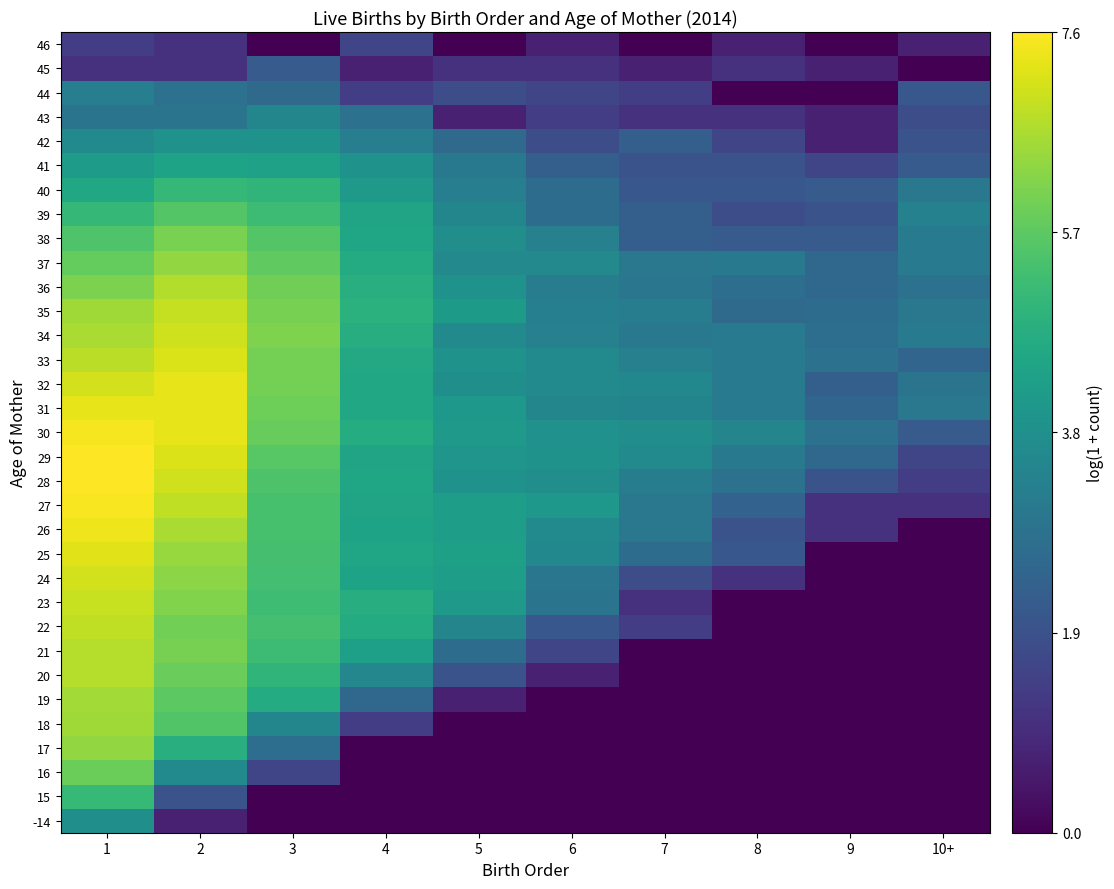

Reading left to right, what are all the values shown in this chart?

-14: 1=3.8	2=0.7	3=0.0	4=0.0	5=0.0	6=0.0	7=0.0	8=0.0	9=0.0	10+=0.0
15: 1=5.1	2=1.9	3=0.0	4=0.0	5=0.0	6=0.0	7=0.0	8=0.0	9=0.0	10+=0.0
16: 1=5.9	2=3.7	3=1.6	4=0.0	5=0.0	6=0.0	7=0.0	8=0.0	9=0.0	10+=0.0
17: 1=6.4	2=4.8	3=2.8	4=0.0	5=0.0	6=0.0	7=0.0	8=0.0	9=0.0	10+=0.0
18: 1=6.5	2=5.6	3=3.5	4=1.4	5=0.0	6=0.0	7=0.0	8=0.0	9=0.0	10+=0.0
19: 1=6.6	2=5.7	3=4.7	4=2.6	5=0.7	6=0.0	7=0.0	8=0.0	9=0.0	10+=0.0
20: 1=6.8	2=5.9	3=5.0	4=3.5	5=1.9	6=0.7	7=0.0	8=0.0	9=0.0	10+=0.0
21: 1=6.8	2=6.1	3=5.2	4=4.3	5=2.7	6=1.6	7=0.0	8=0.0	9=0.0	10+=0.0
22: 1=6.9	2=6.0	3=5.4	4=4.7	5=3.5	6=2.1	7=1.4	8=0.0	9=0.0	10+=0.0
23: 1=7.0	2=6.2	3=5.3	4=4.7	5=4.1	6=2.9	7=1.1	8=0.0	9=0.0	10+=0.0
24: 1=7.1	2=6.3	3=5.4	4=4.4	5=4.3	6=3.0	7=1.8	8=1.1	9=0.0	10+=0.0
25: 1=7.3	2=6.5	3=5.4	4=4.5	5=4.3	6=3.6	7=2.7	8=2.1	9=0.0	10+=0.0
26: 1=7.4	2=6.7	3=5.4	4=4.4	5=4.2	6=3.6	7=3.0	8=1.9	9=1.1	10+=0.0
27: 1=7.6	2=6.9	3=5.4	4=4.4	5=4.2	6=4.1	7=3.0	8=2.4	9=1.1	10+=1.1
28: 1=7.6	2=7.1	3=5.5	4=4.5	5=3.9	6=3.8	7=3.2	8=2.8	9=1.9	10+=1.4
29: 1=7.6	2=7.2	3=5.6	4=4.5	5=4.0	6=3.9	7=3.6	8=3.1	9=2.6	10+=1.6
30: 1=7.5	2=7.4	3=5.9	4=4.7	5=4.1	6=3.9	7=3.8	8=3.5	9=2.9	10+=2.2
31: 1=7.4	2=7.3	3=5.9	4=4.6	5=4.1	6=3.5	7=3.4	8=3.1	9=2.5	10+=3.0
32: 1=7.1	2=7.3	3=6.0	4=4.6	5=3.8	6=3.6	7=3.6	8=3.1	9=2.3	10+=2.9
33: 1=6.8	2=7.2	3=6.0	4=4.6	5=3.9	6=3.6	7=3.3	8=3.2	9=2.9	10+=2.5
34: 1=6.7	2=7.1	3=6.1	4=4.8	5=3.6	6=3.3	7=3.0	8=3.1	9=2.8	10+=3.1
35: 1=6.5	2=7.0	3=6.1	4=4.9	5=4.2	6=3.3	7=3.2	8=2.6	9=2.7	10+=3.0
36: 1=6.1	2=6.7	3=6.0	4=4.8	5=3.9	6=3.2	7=3.0	8=2.8	9=2.6	10+=2.9
37: 1=5.8	2=6.4	3=5.8	4=4.7	5=3.6	6=3.6	7=3.0	8=3.1	9=2.6	10+=3.1
38: 1=5.5	2=6.1	3=5.6	4=4.5	5=3.8	6=3.3	7=2.3	8=2.2	9=2.2	10+=3.1
39: 1=5.1	2=5.6	3=5.2	4=4.5	5=3.5	6=2.7	7=2.3	8=1.8	9=1.9	10+=3.4
40: 1=4.6	2=5.1	3=5.0	4=4.1	5=3.3	6=2.7	7=2.1	8=2.1	9=2.2	10+=3.0
41: 1=4.2	2=4.4	3=4.4	4=3.9	5=3.1	6=2.3	7=1.9	8=1.9	9=1.6	10+=2.2
42: 1=3.6	2=3.9	3=3.9	4=3.3	5=2.6	6=1.8	7=2.3	8=1.6	9=0.7	10+=1.9
43: 1=2.9	2=2.9	3=3.5	4=2.8	5=0.7	6=1.4	7=1.1	8=1.1	9=0.7	10+=1.8
44: 1=3.3	2=2.8	3=2.6	4=1.4	5=1.8	6=1.6	7=1.4	8=0.0	9=0.0	10+=2.1
45: 1=1.1	2=1.1	3=2.2	4=0.7	5=1.1	6=1.1	7=0.7	8=1.1	9=0.7	10+=0.0
46: 1=1.4	2=1.1	3=0.0	4=1.6	5=0.0	6=0.7	7=0.0	8=0.7	9=0.0	10+=0.7